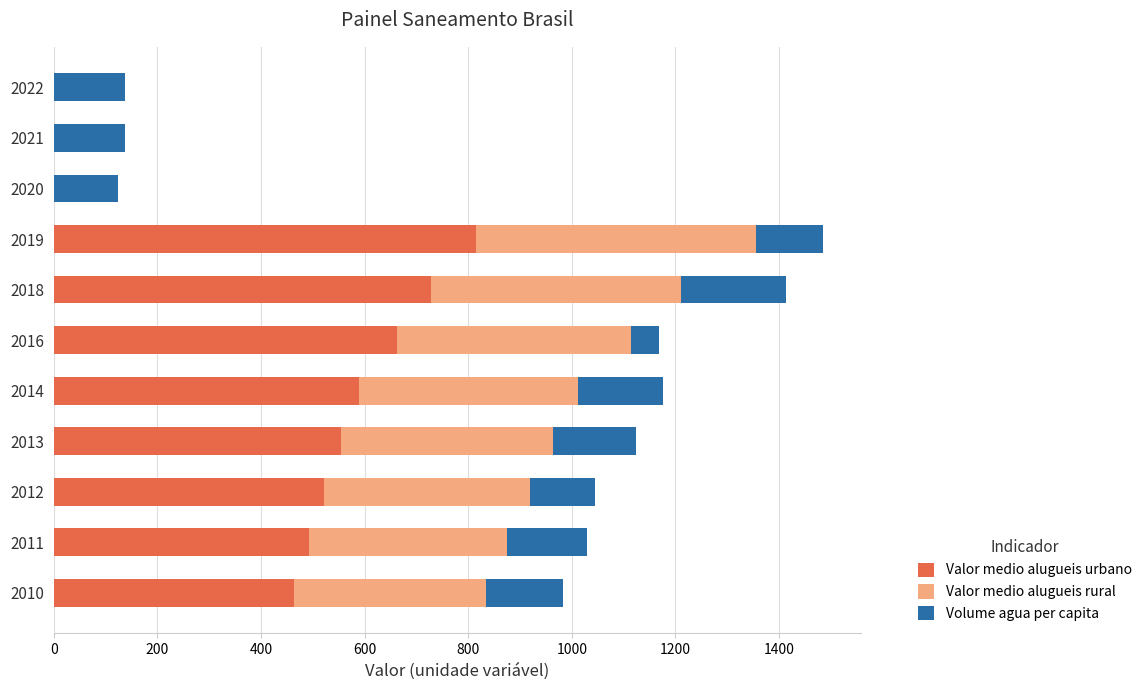

Which category has the highest value in the Valor medio alugueis urbano series?

2019